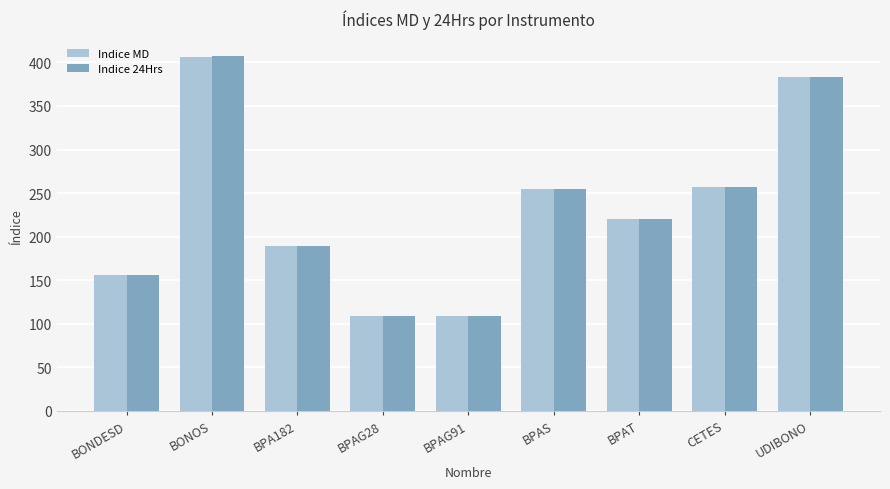

What is the sum of all Indice MD values?

2085.0